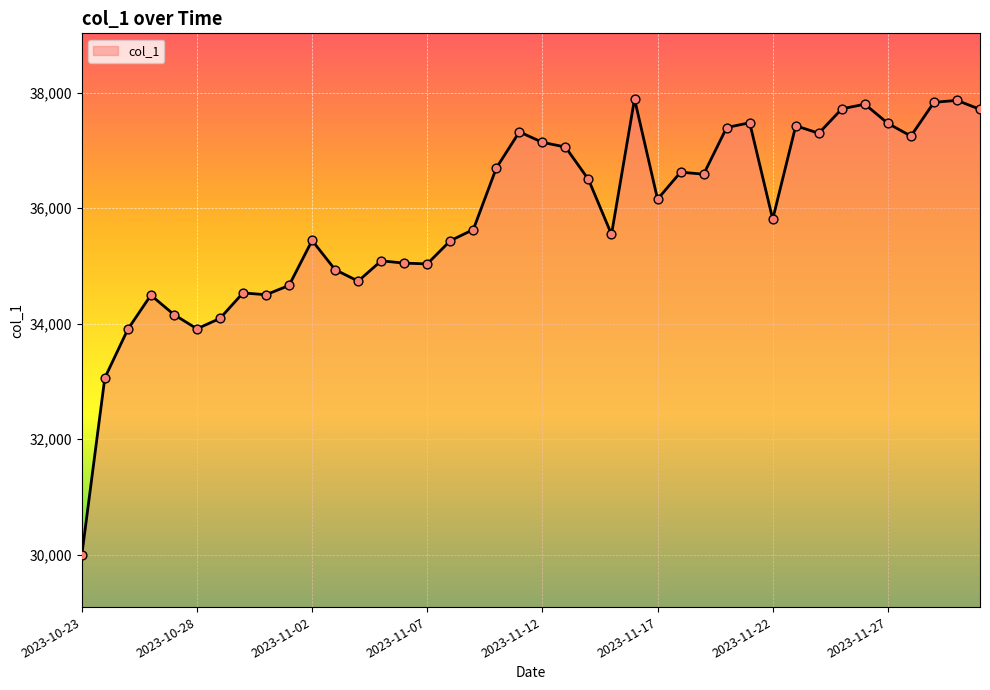

What is the maximum value shown in the chart?

37891.5